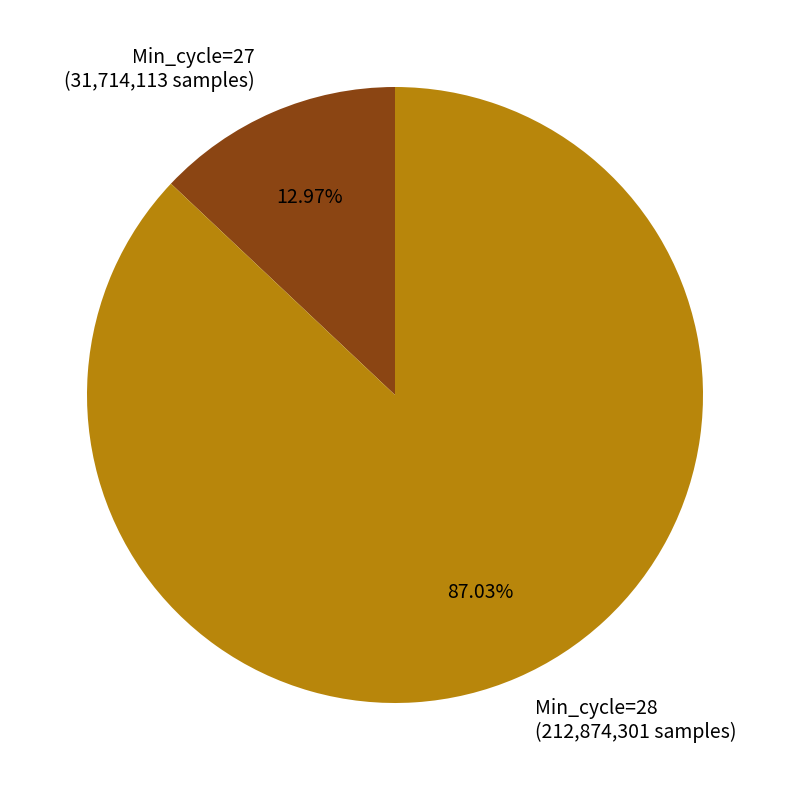

Is Min_cycle=28 the majority of the pie?

Yes